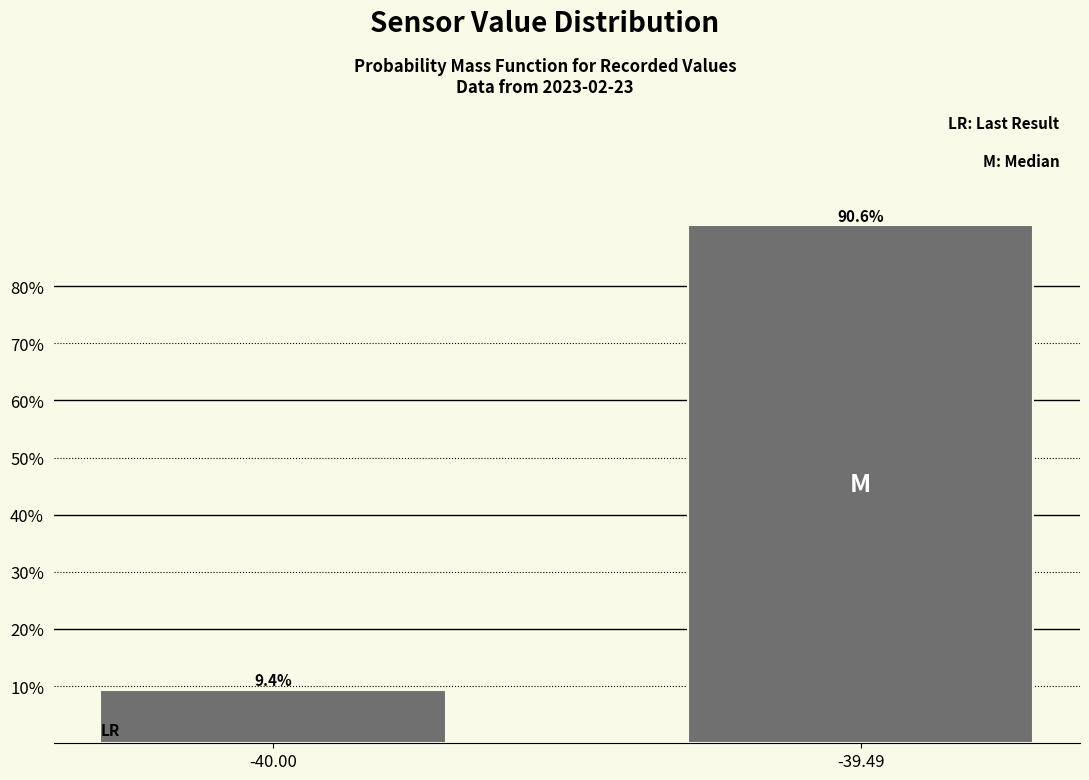

Reading left to right, transcribe all the data shown in this chart.

9.4	90.6